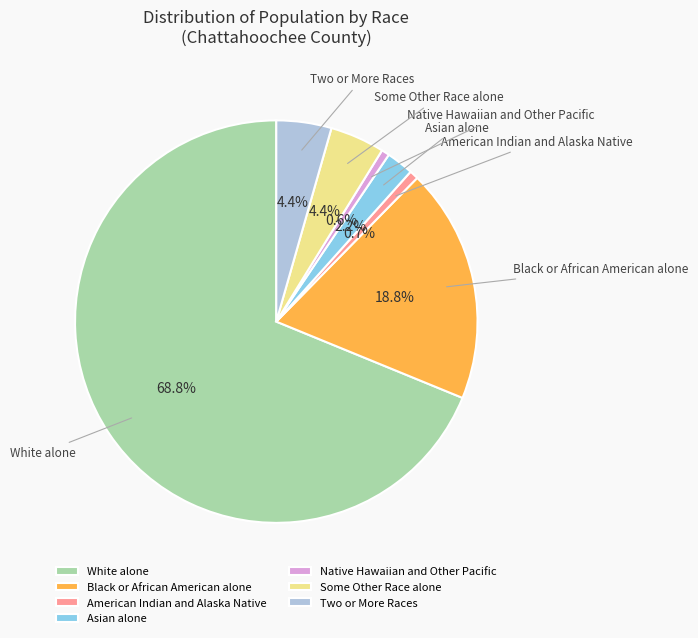

Is it true that White alone is 69% of the pie?

True